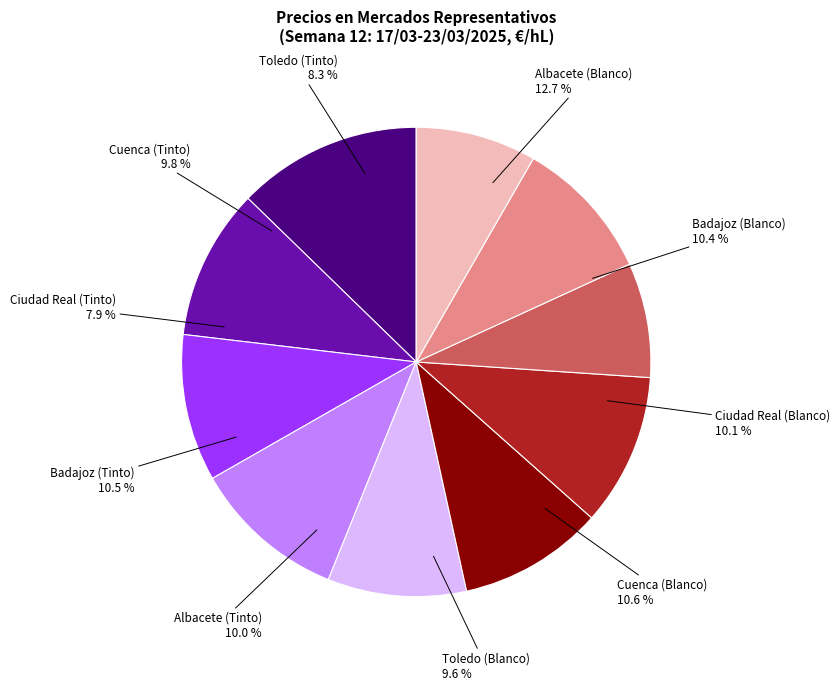

What percentage is the Toledo (Tinto) slice, to the nearest percent?

8%